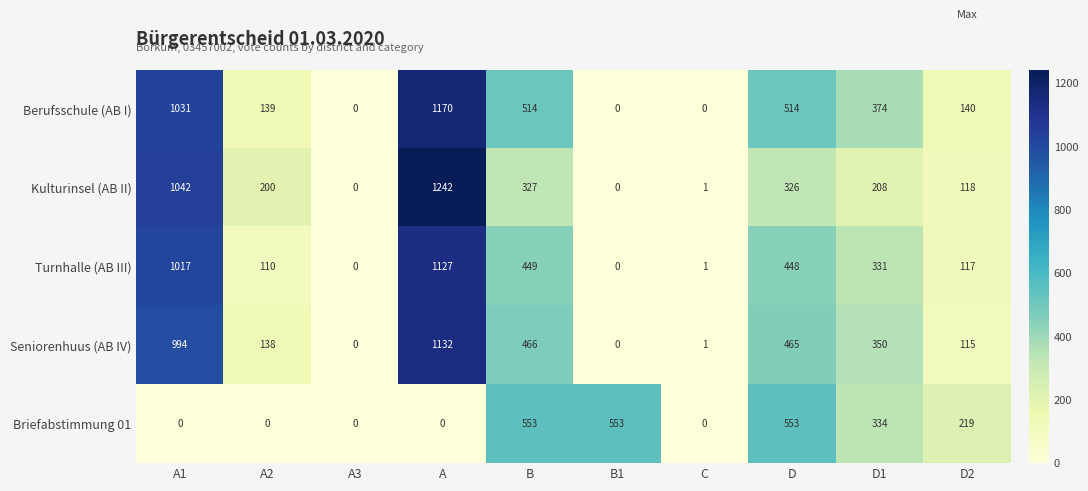

Which series changed the most between A and B1?

Kulturinsel (AB II)